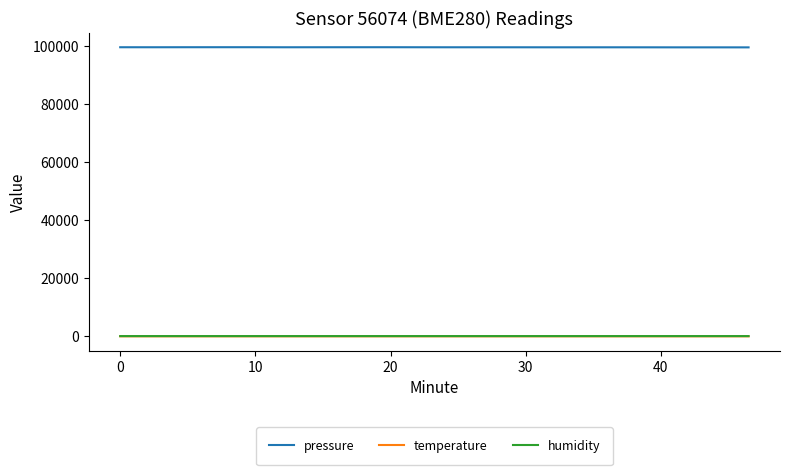

True or false: humidity and pressure cross at least once.

False